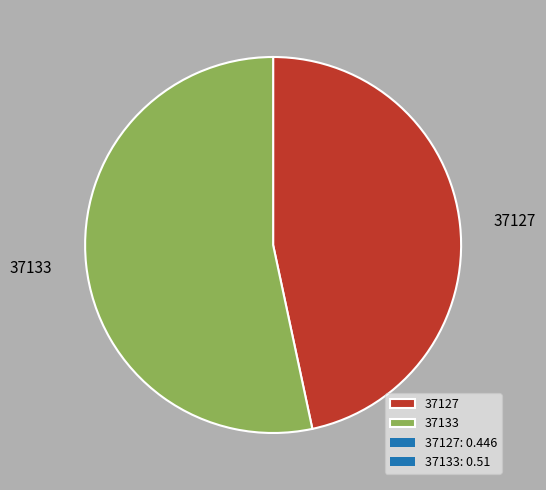

How many segments does this pie chart have?

2